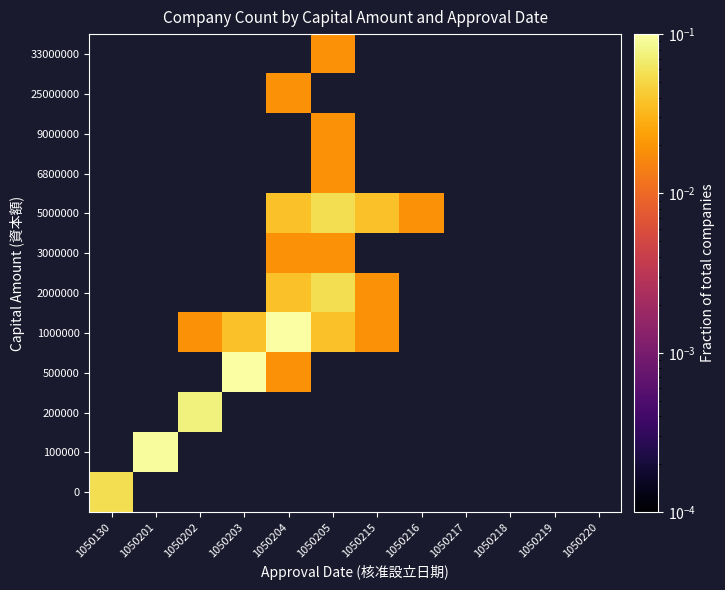

At how many categories does at least one series exceed 0?

8